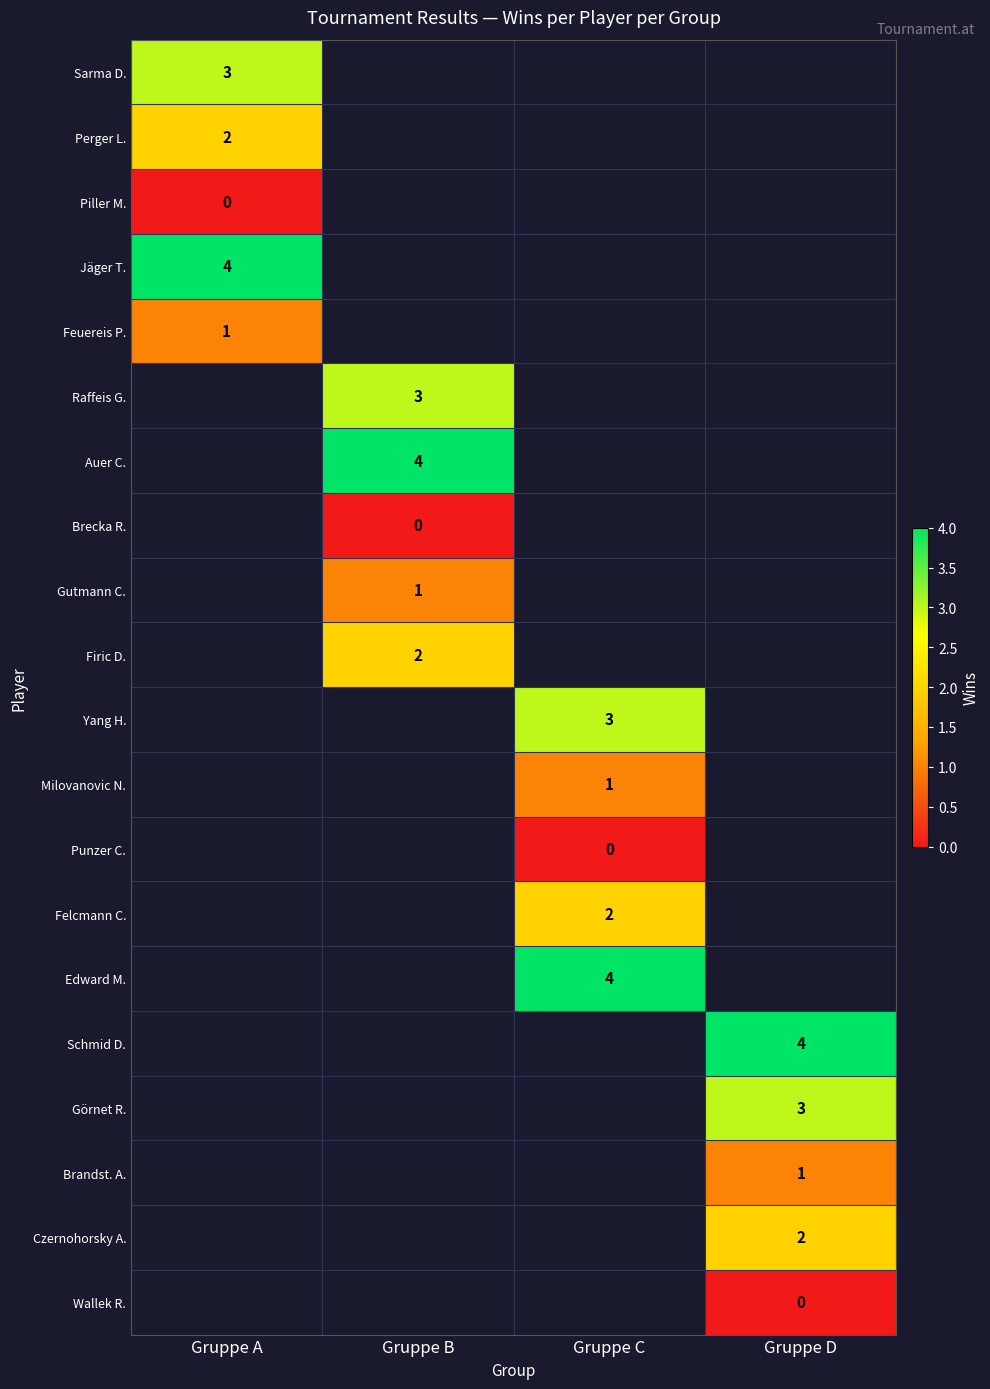

The Jäger T. series shows 5 at Gruppe A. True or false?

False